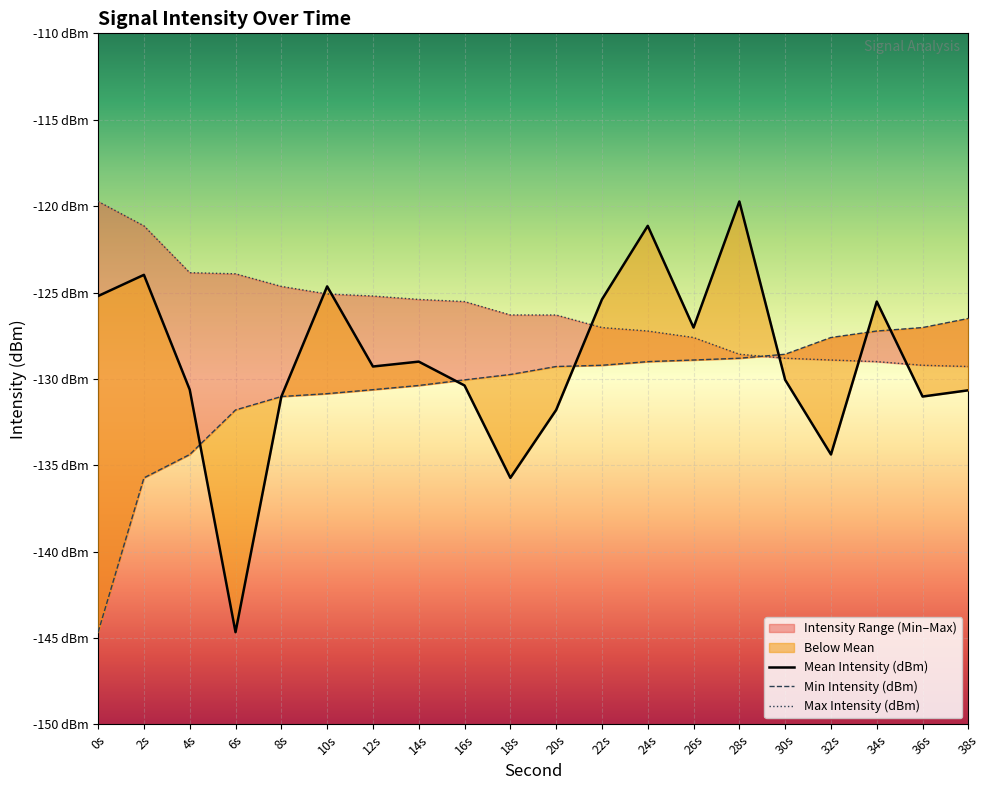

The Mean Intensity (dBm) series shows -130.1 at 30s. True or false?

True